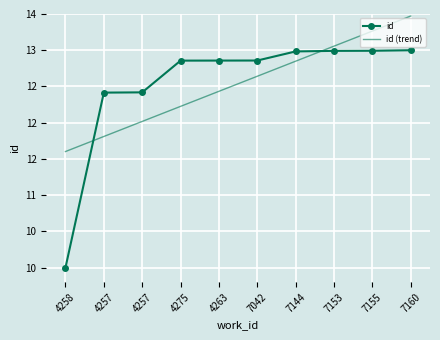

What are all the series names shown in the legend?

id, id (trend)